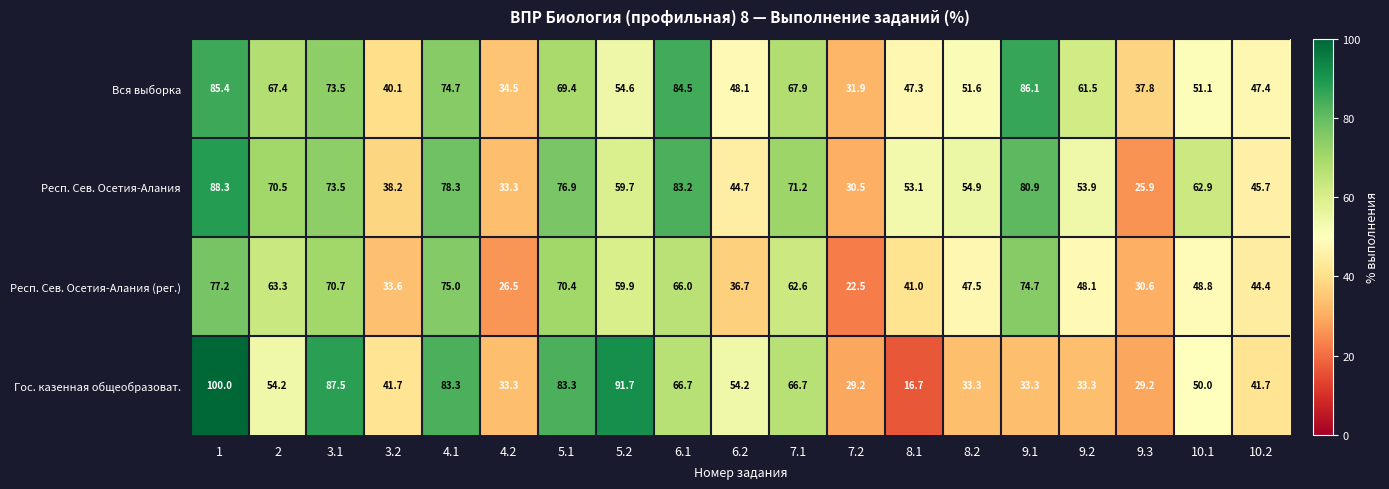

Which series has the widest spread of values?

Гос. казенная общеобразоват.